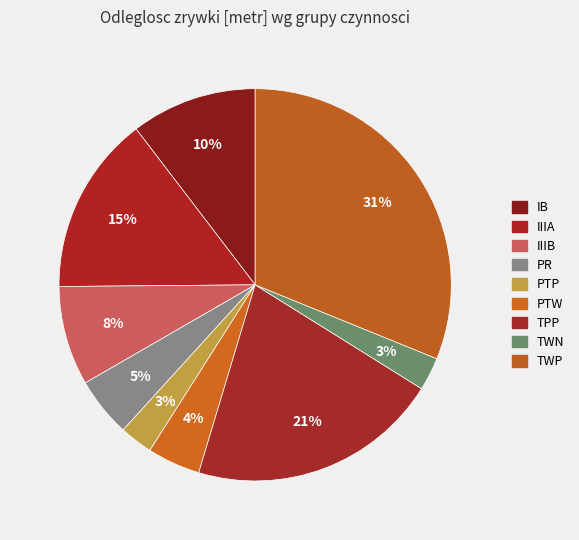

To the nearest percent, what is the difference between the largest and smallest slice percentages?

28%